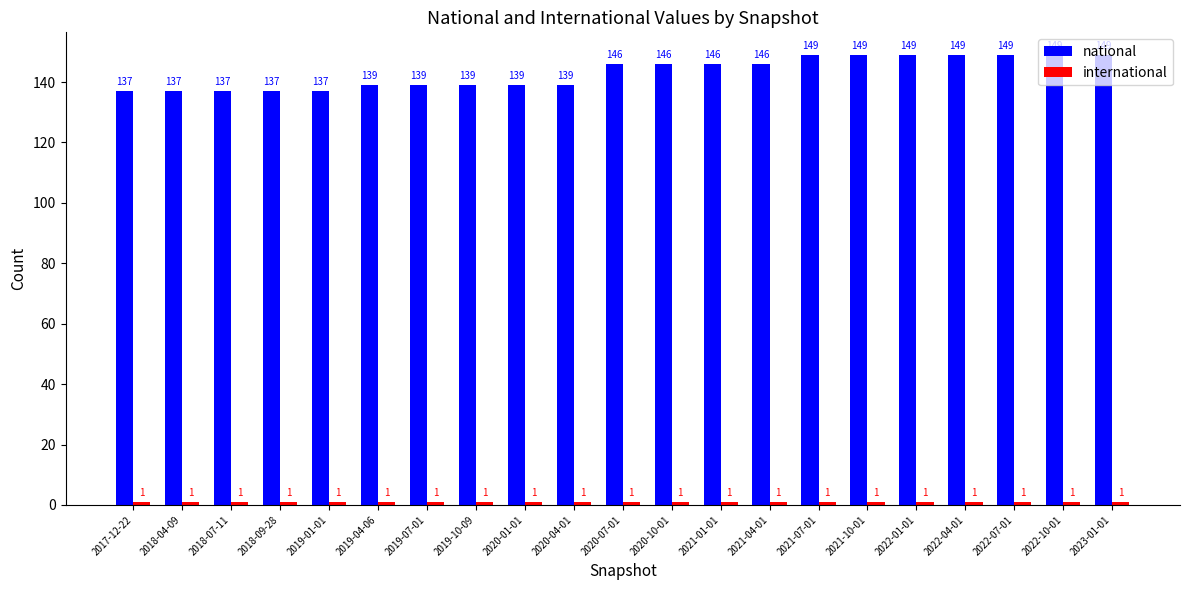

What is the greatest value displayed?

149